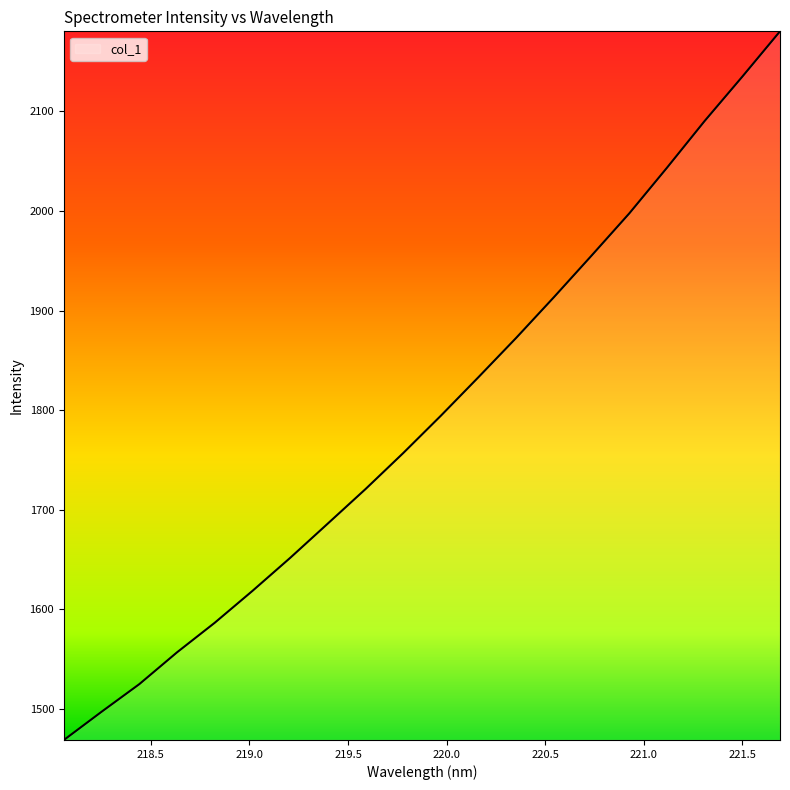

What is the minimum value shown in the chart?

1468.9